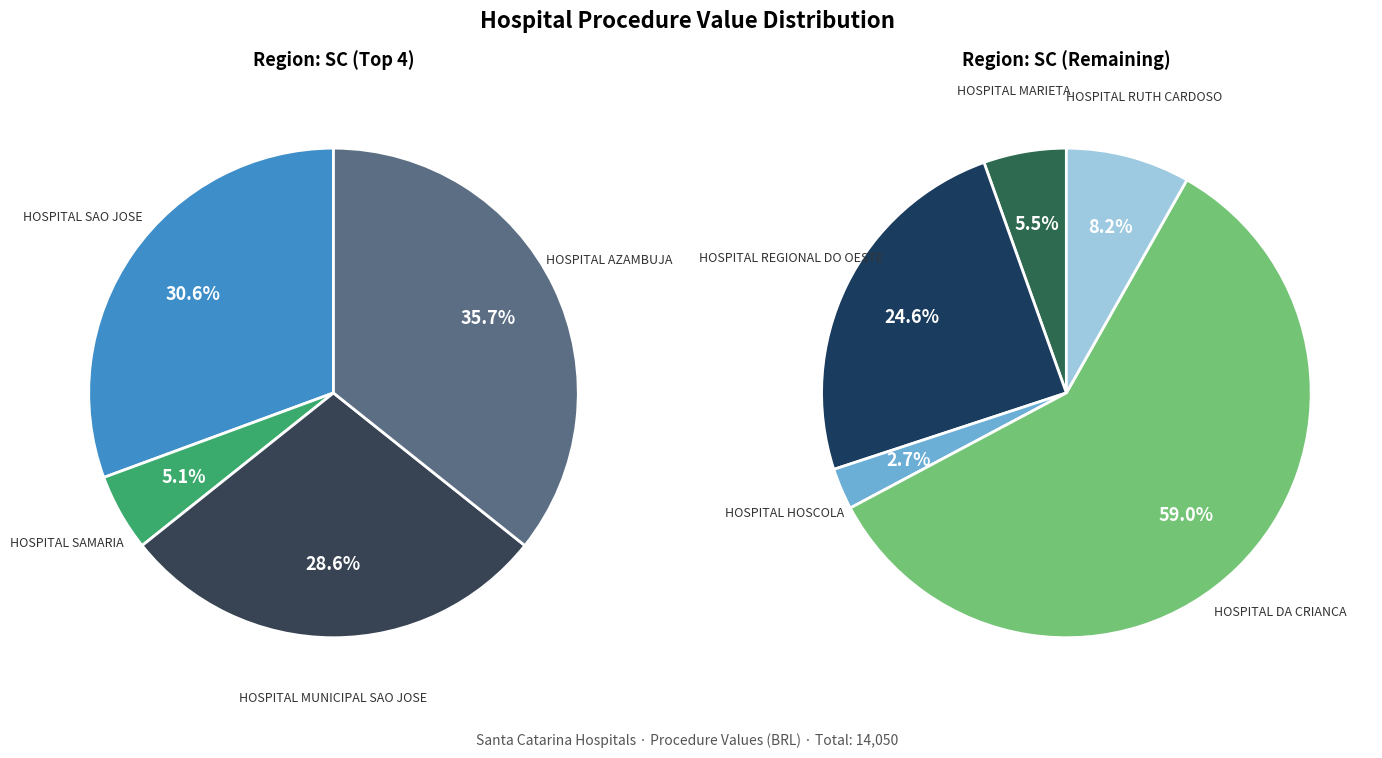

The HOSPITAL DA CRIANCA slice represents 46% of the pie. True or false?

False